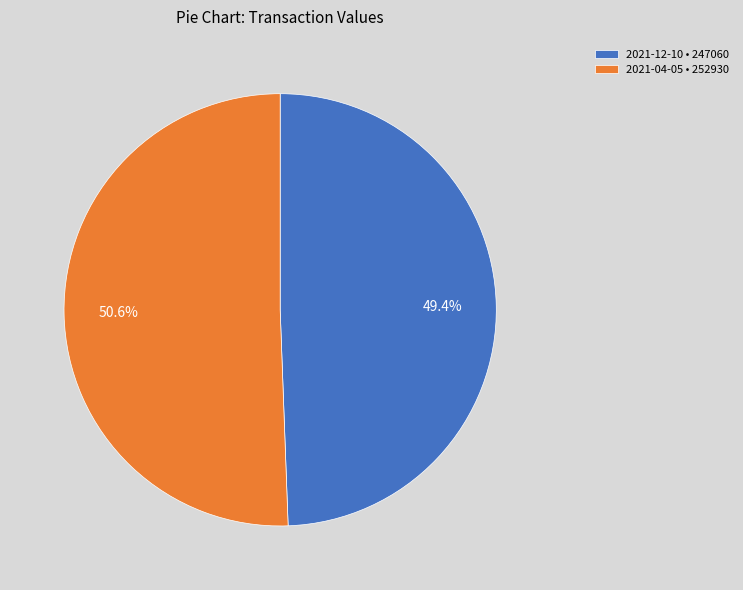

What is the ratio of the value at 2021-12-10 • 247060 to the value at 2021-04-05 • 252930?

1.0